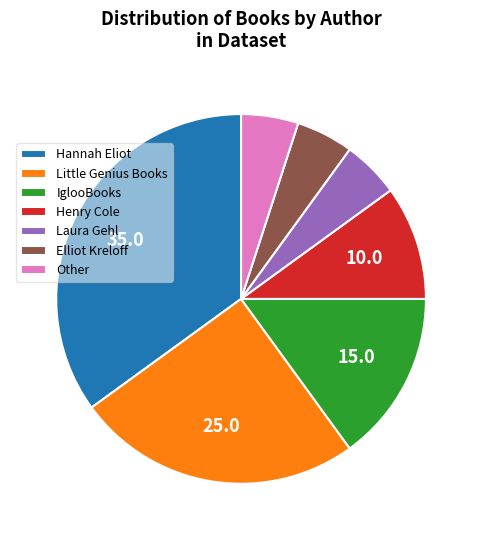

Which slice is the largest?

Hannah Eliot